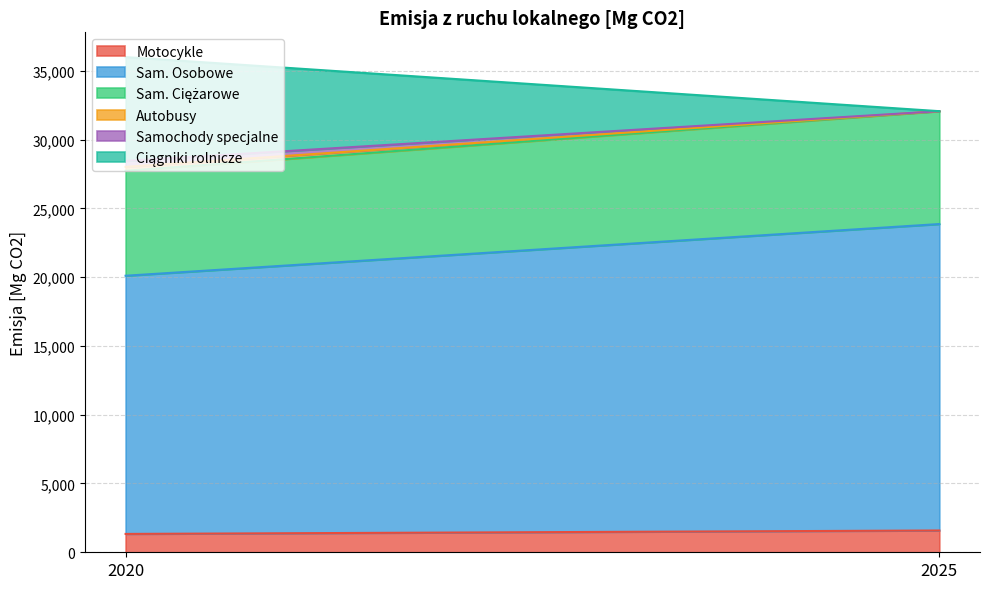

How many positive values does the Autobusy series have?

1